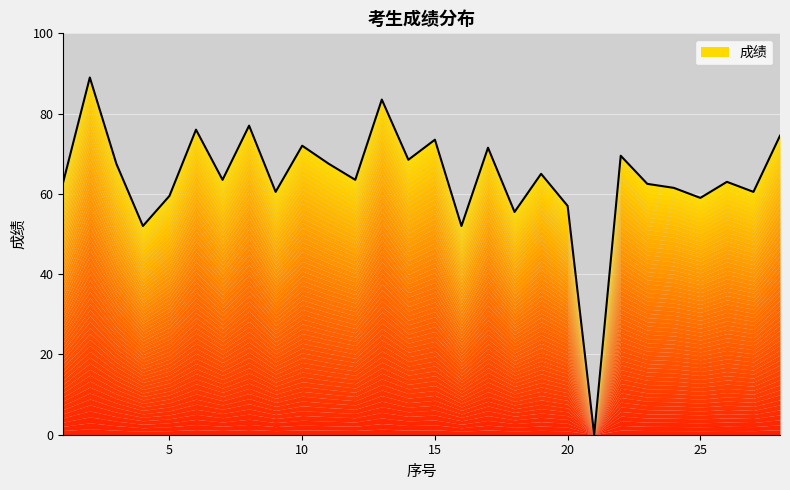

What is the difference between the second highest and minimum values?

83.5